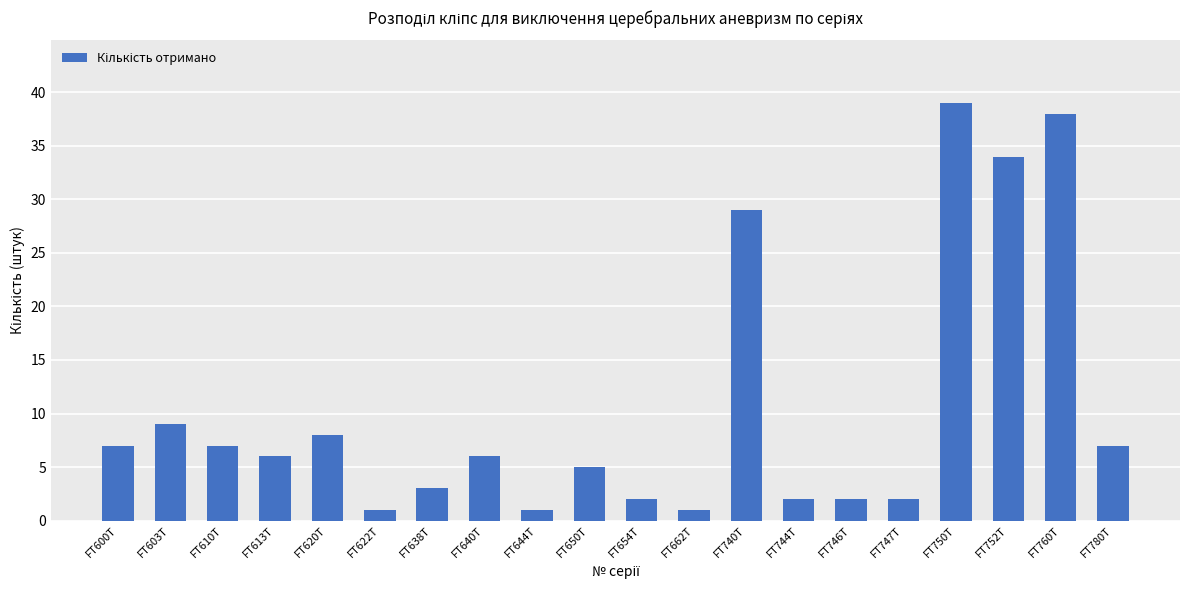

What is the ratio of the value at FT644T to the value at FT744T?

0.5